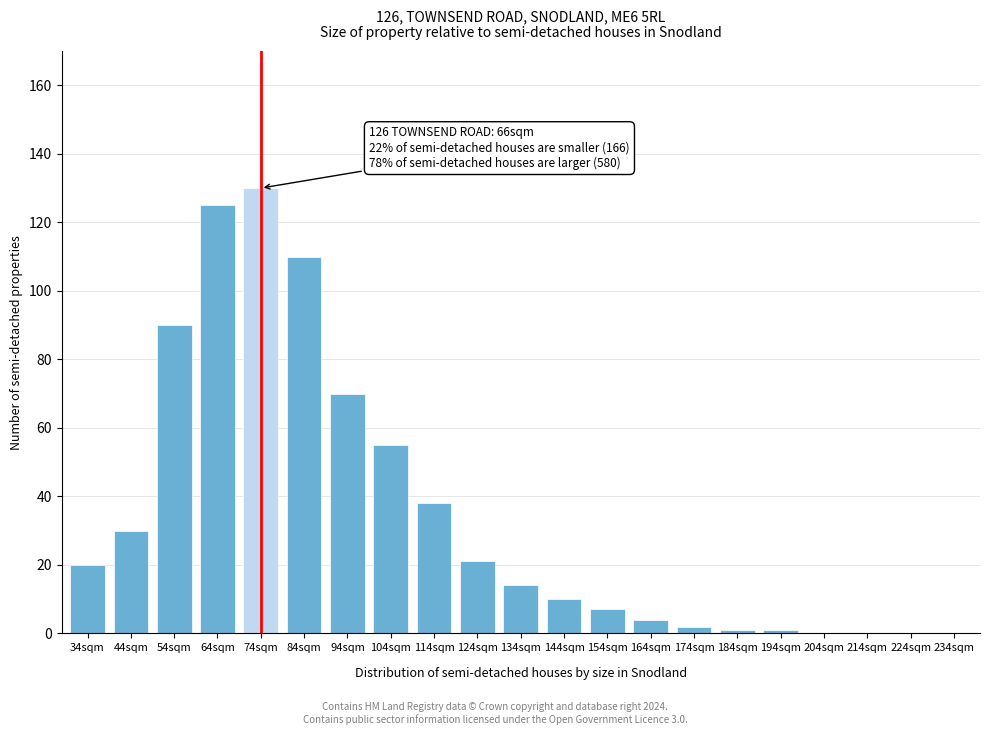

Reading left to right, transcribe all the data shown in this chart.

34sqm=20	44sqm=30	54sqm=90	64sqm=125	74sqm=130	84sqm=110	94sqm=70	104sqm=55	114sqm=38	124sqm=21	134sqm=14	144sqm=10	154sqm=7	164sqm=4	174sqm=2	184sqm=1	194sqm=1	204sqm=0	214sqm=0	224sqm=0	234sqm=0